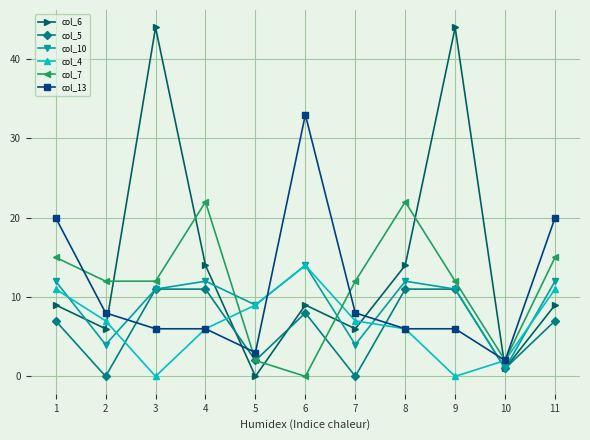

Is it true that col_5 equals 5 at 8?

False